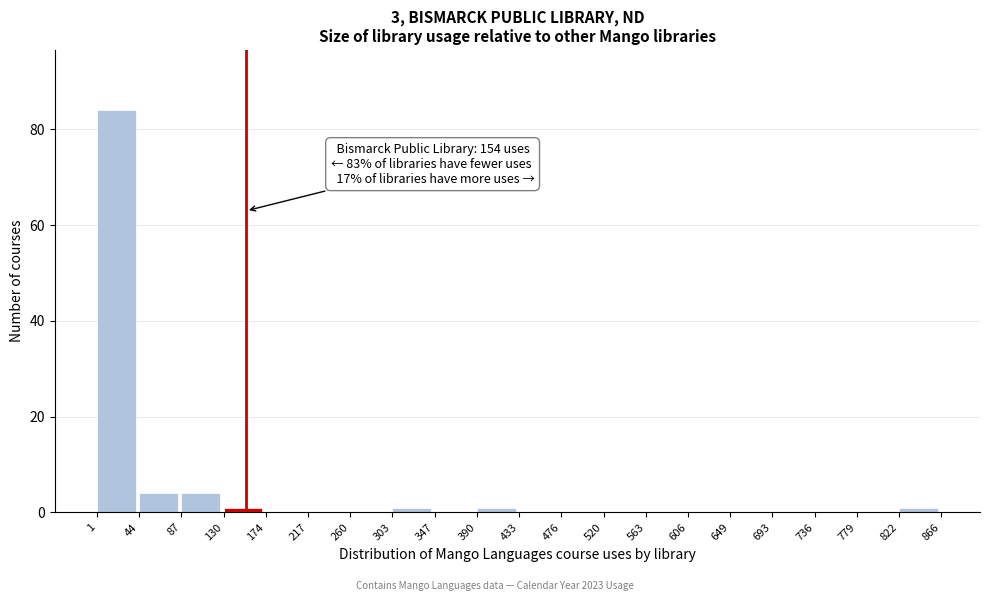

Which range on the x-axis has the tallest bar?

1 to 44